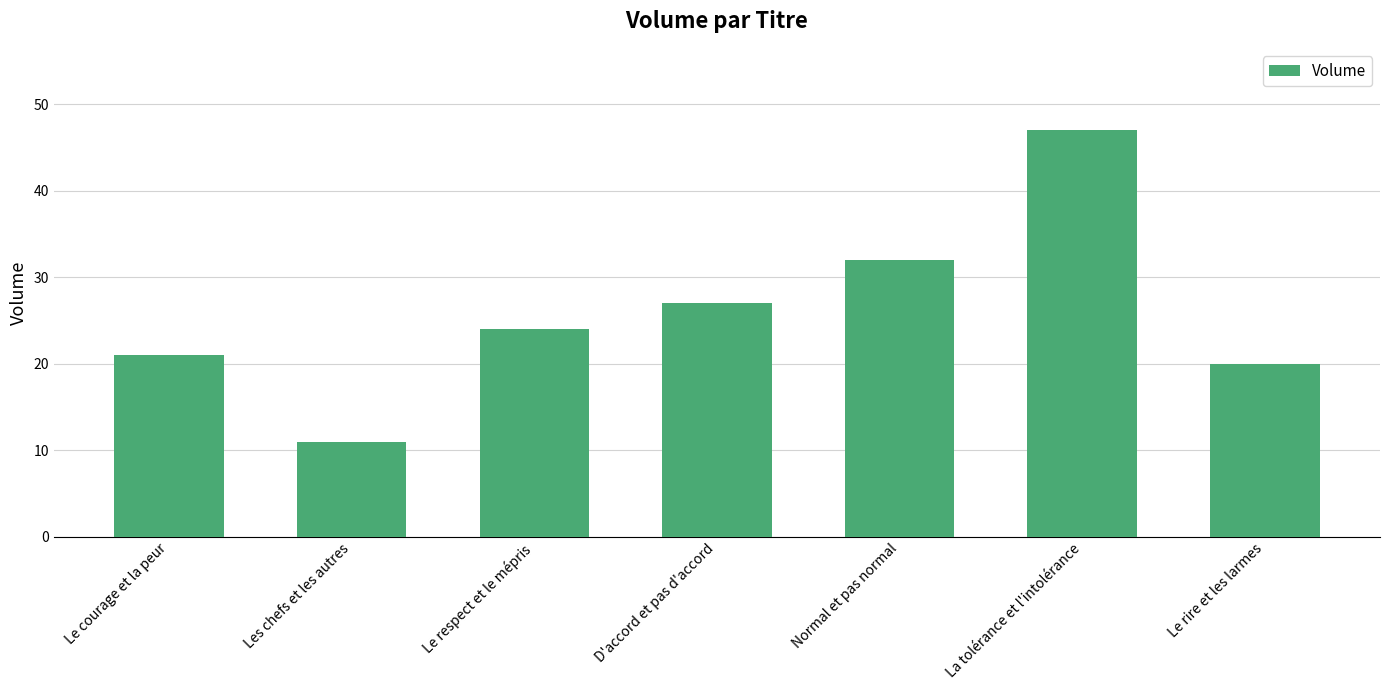

What is the sum of the values at Le respect et le mépris and D'accord et pas d'accord?

51